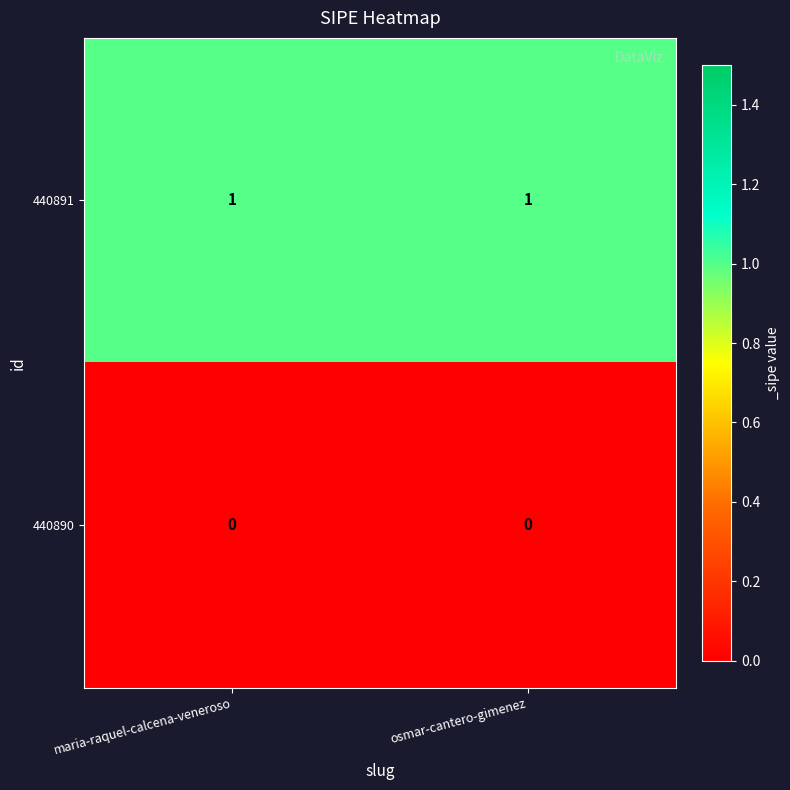

Rank the series by their average value, from lowest to highest.

440890, 440891